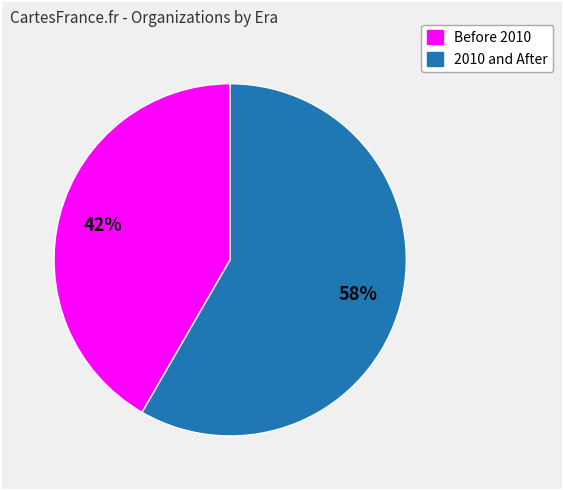

Is there a majority slice in this chart?

Yes